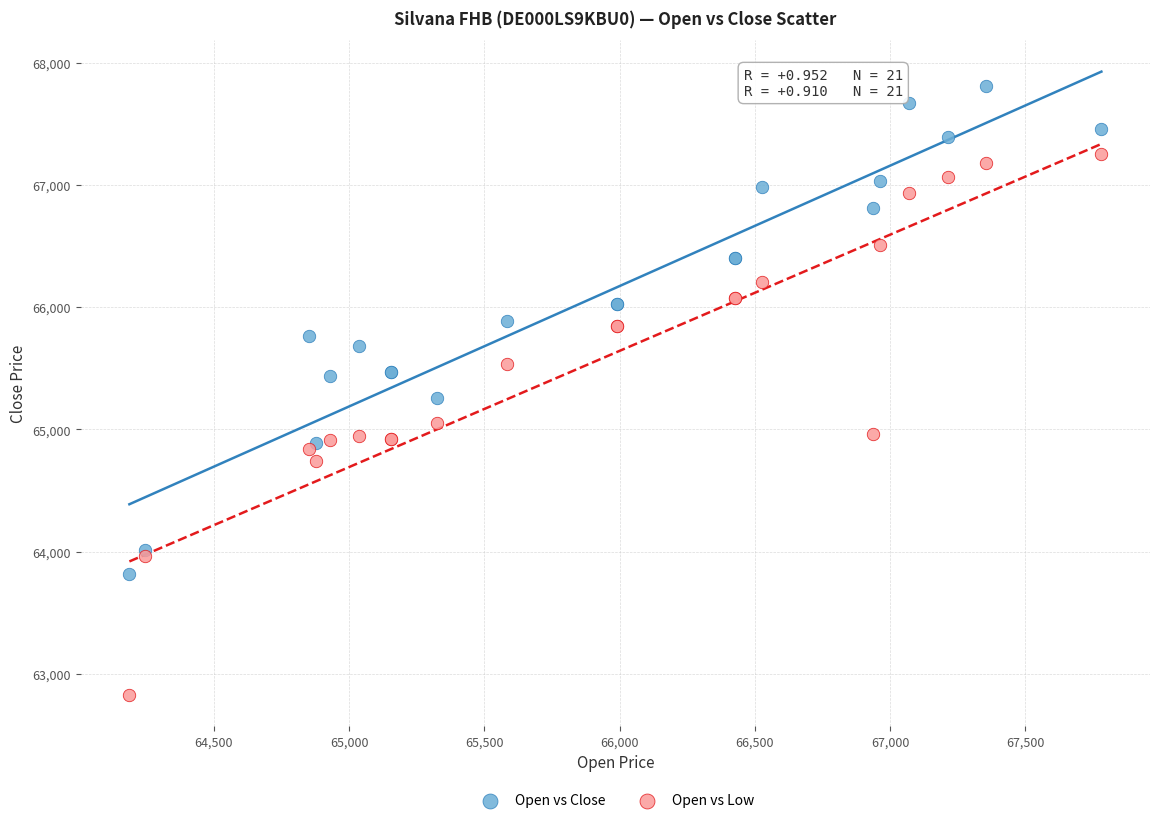

Across all series, what Y value is closest to 65318?

65258